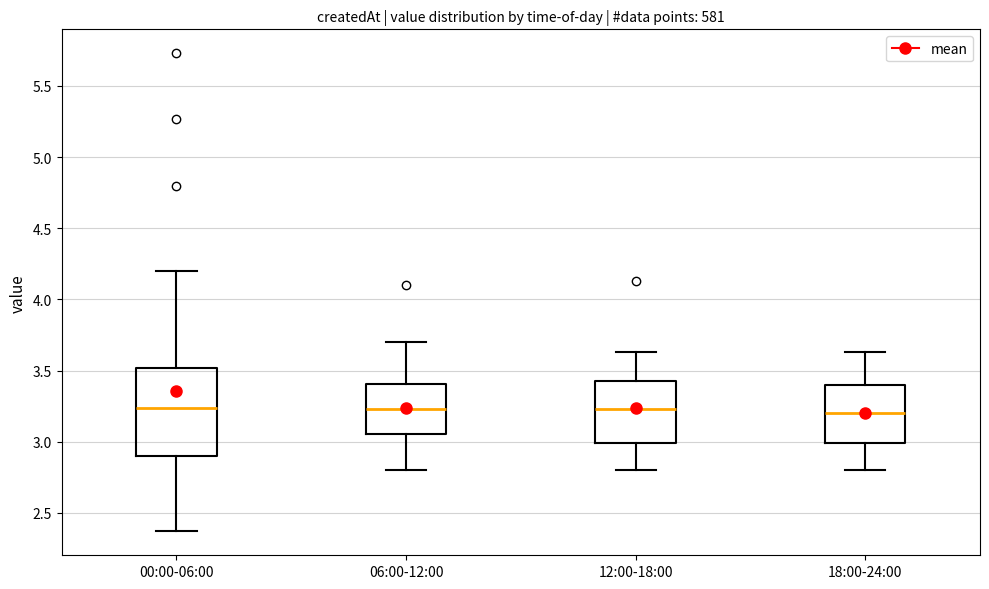

Which box is the tallest, from its lower edge to its upper edge?

00:00-06:00